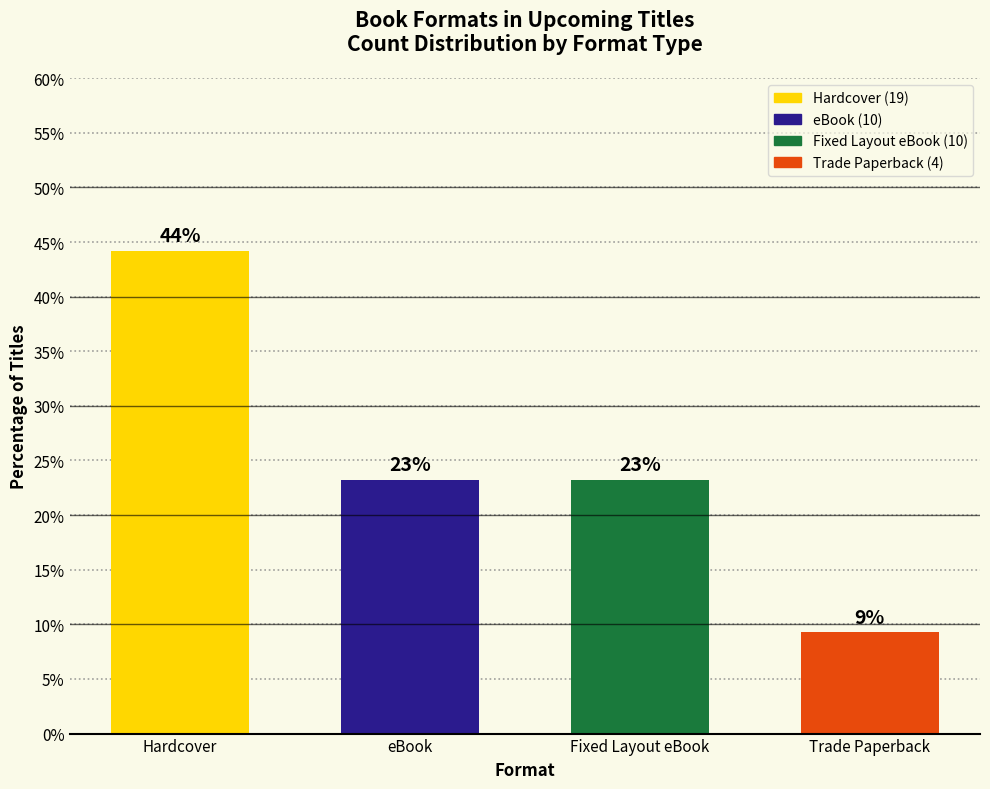

What value does the data have at Hardcover?

44.2